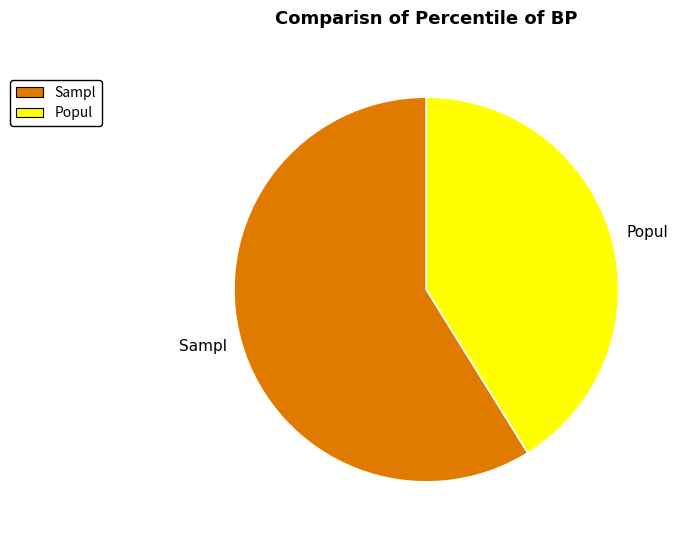

How many slices are in this pie chart?

2